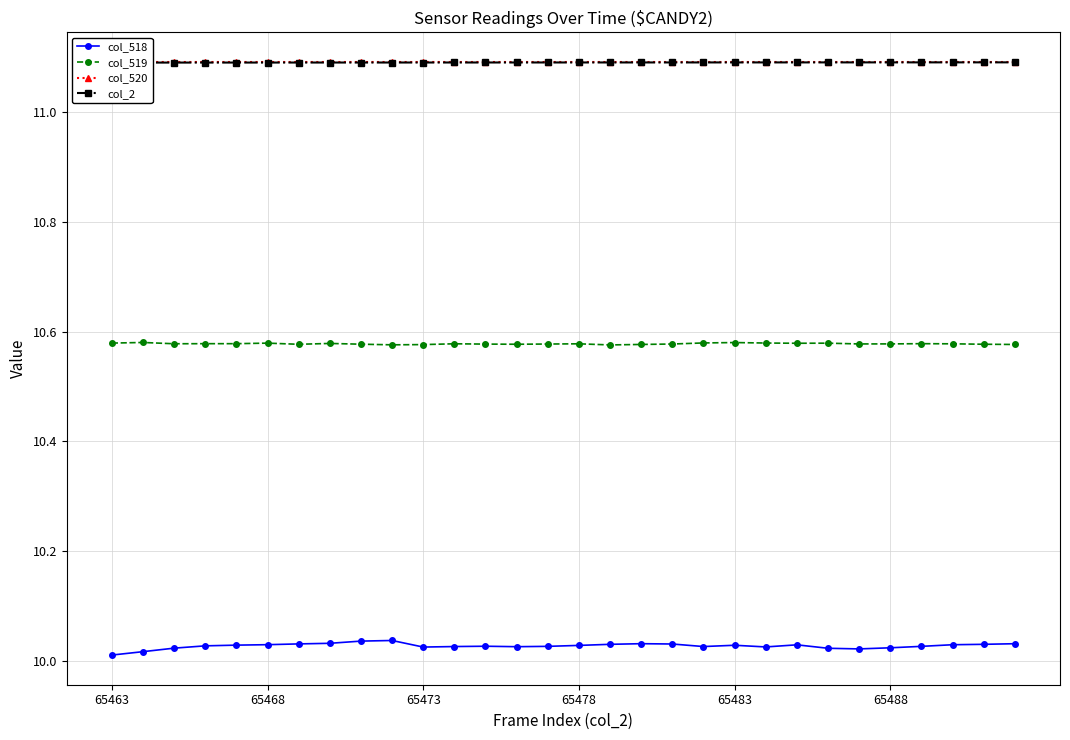

Reading left to right, transcribe all the data shown in this chart.

col_518: 10.0	10.0	10.0	10.0	10.0	10.0	10.0	10.0	10.0	10.0	10.0	10.0	10.0	10.0	10.0	10.0	10.0	10.0	10.0	10.0	10.0	10.0	10.0	10.0	10.0	10.0	10.0	10.0	10.0	10.0
col_519: 10.6	10.6	10.6	10.6	10.6	10.6	10.6	10.6	10.6	10.6	10.6	10.6	10.6	10.6	10.6	10.6	10.6	10.6	10.6	10.6	10.6	10.6	10.6	10.6	10.6	10.6	10.6	10.6	10.6	10.6
col_520: 11.1	11.1	11.1	11.1	11.1	11.1	11.1	11.1	11.1	11.1	11.1	11.1	11.1	11.1	11.1	11.1	11.1	11.1	11.1	11.1	11.1	11.1	11.1	11.1	11.1	11.1	11.1	11.1	11.1	11.1
col_2: 11.1	11.1	11.1	11.1	11.1	11.1	11.1	11.1	11.1	11.1	11.1	11.1	11.1	11.1	11.1	11.1	11.1	11.1	11.1	11.1	11.1	11.1	11.1	11.1	11.1	11.1	11.1	11.1	11.1	11.1